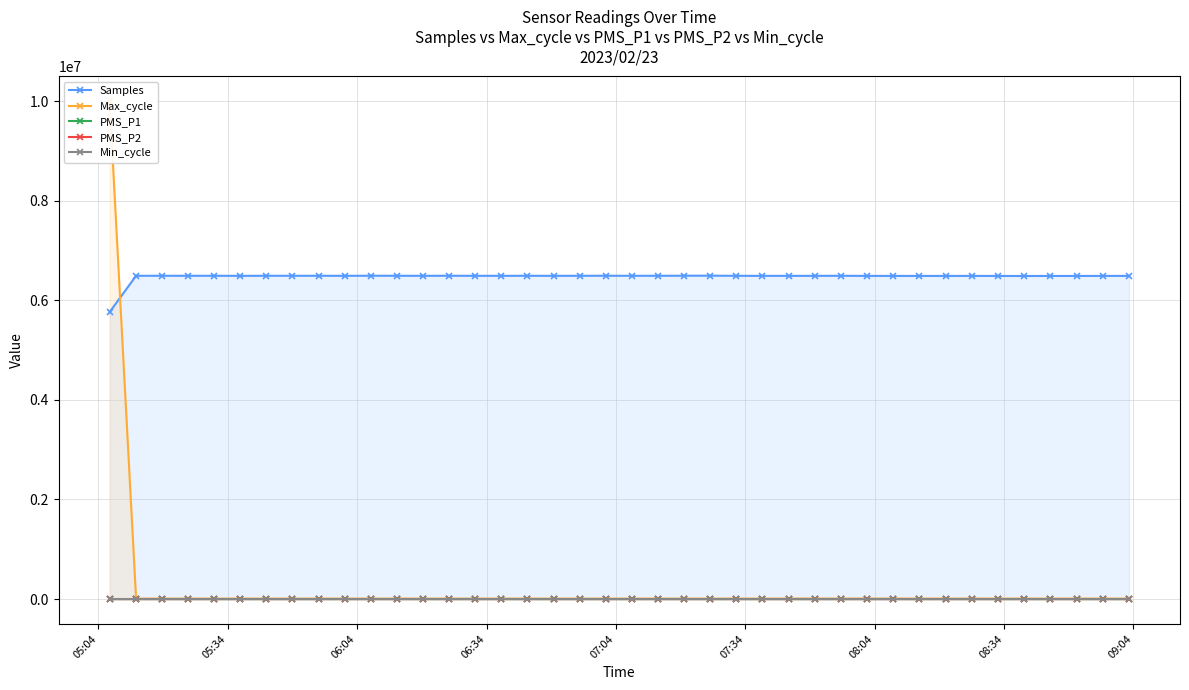

Rank the series by their maximum value, from highest to lowest.

Max_cycle, Samples, PMS_P1, PMS_P2, Min_cycle